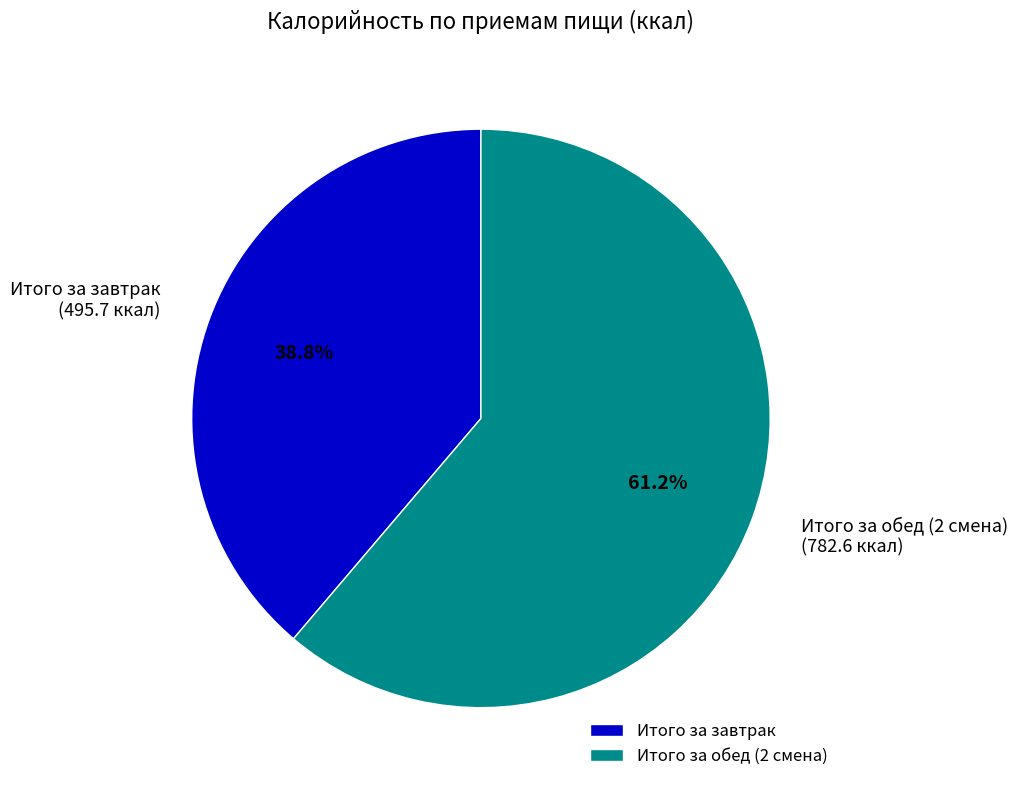

How many slices are in this pie chart?

2